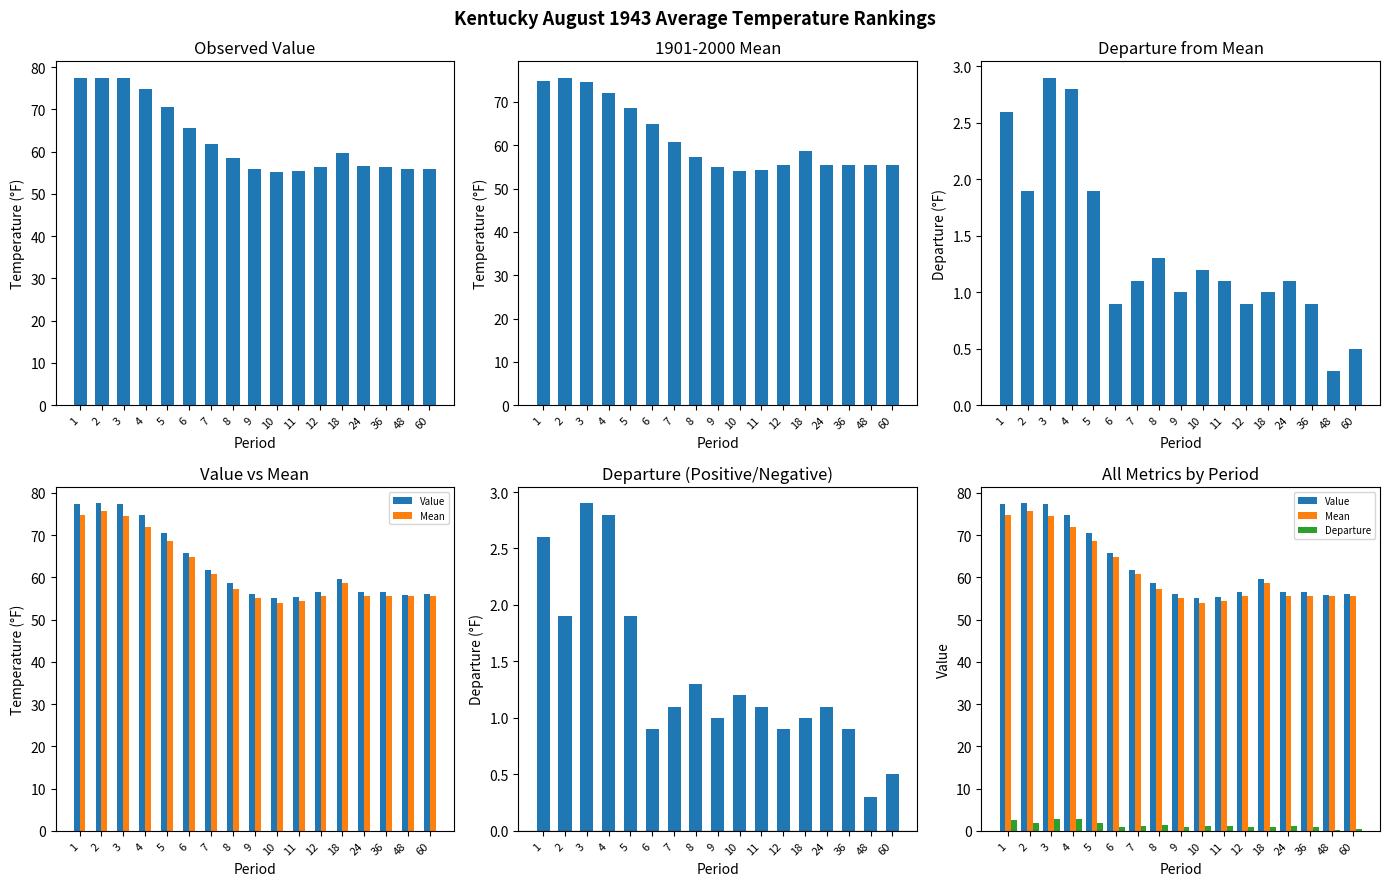

Is the value of Departure at 48 greater than the value of 1901-2000 Mean at 2?

No